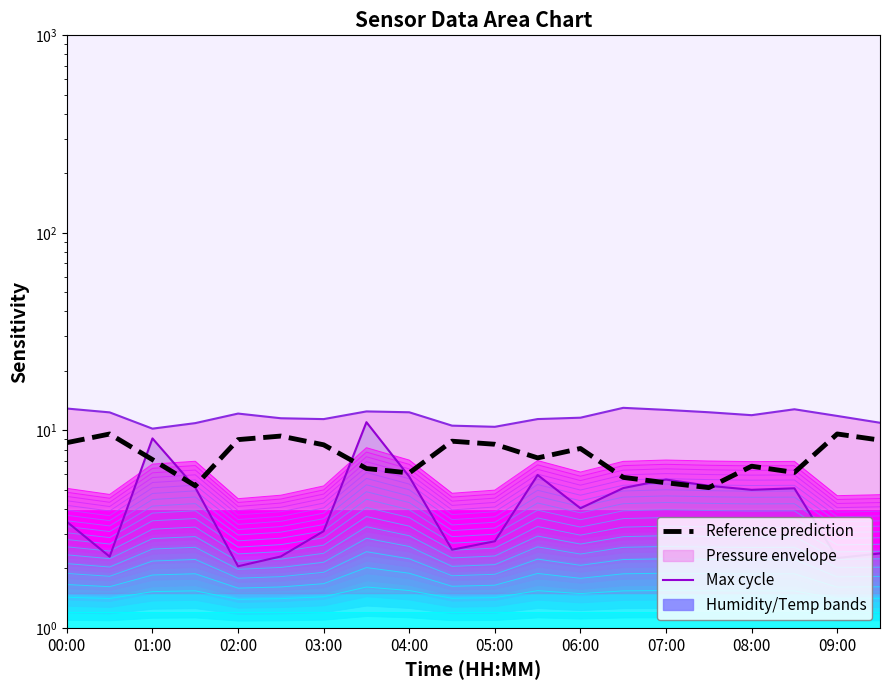

Which series ends up on top after the final intersection of Reference prediction and Max cycle?

Reference prediction